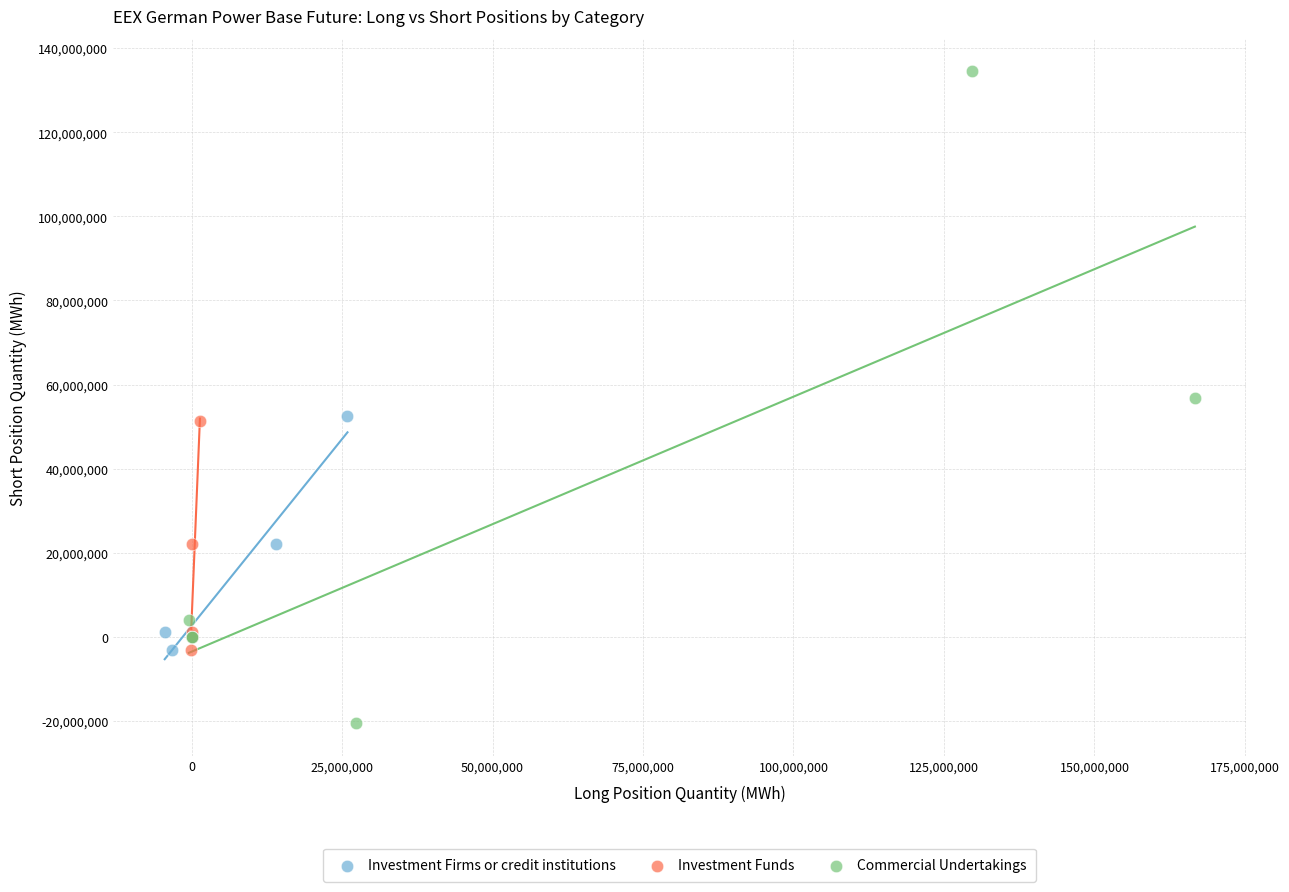

Which series reaches the minimum Y coordinate?

Commercial Undertakings